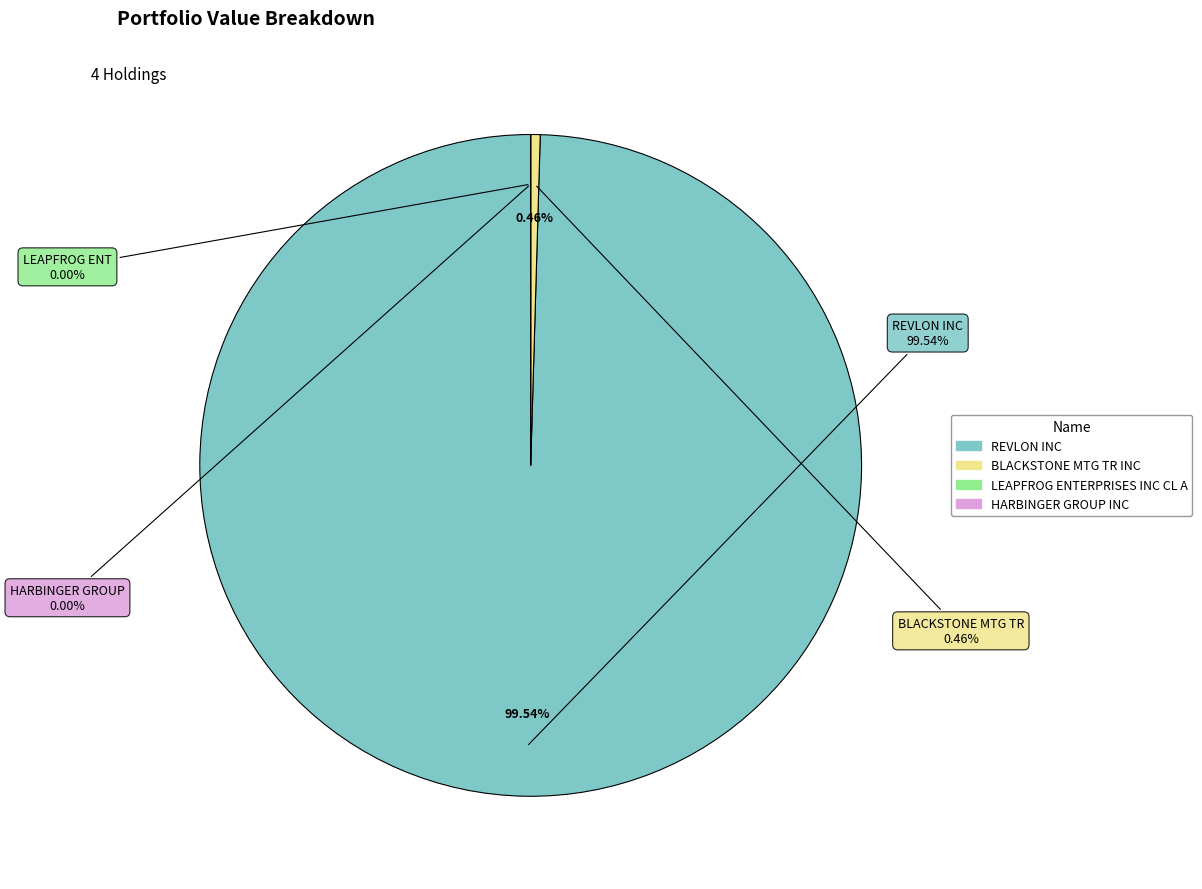

Between LEAPFROG ENTERPRISES INC CL A and HARBINGER GROUP INC, which is larger?

LEAPFROG ENTERPRISES INC CL A